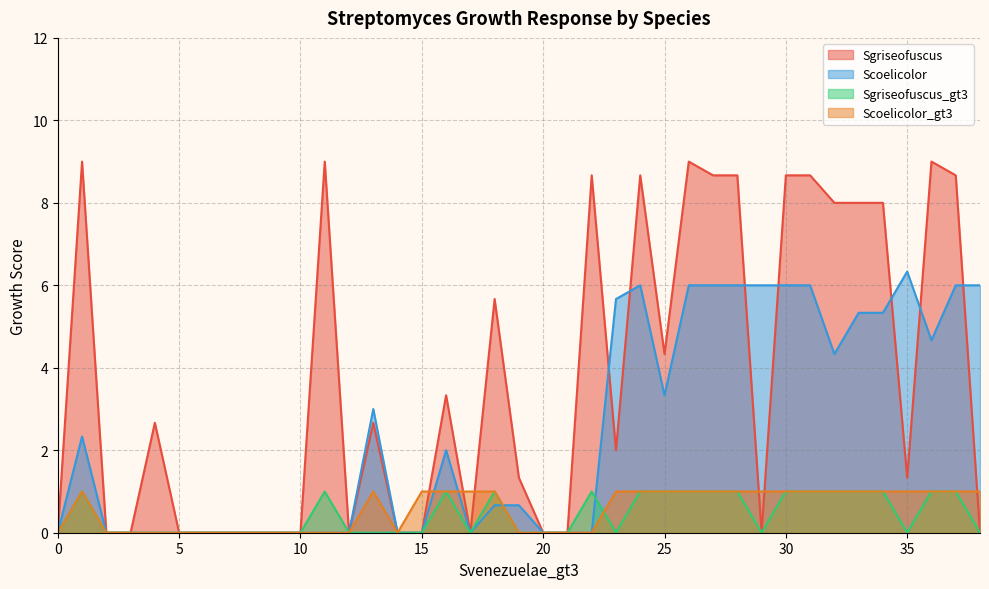

Which series has the largest total across all categories?

Sgriseofuscus